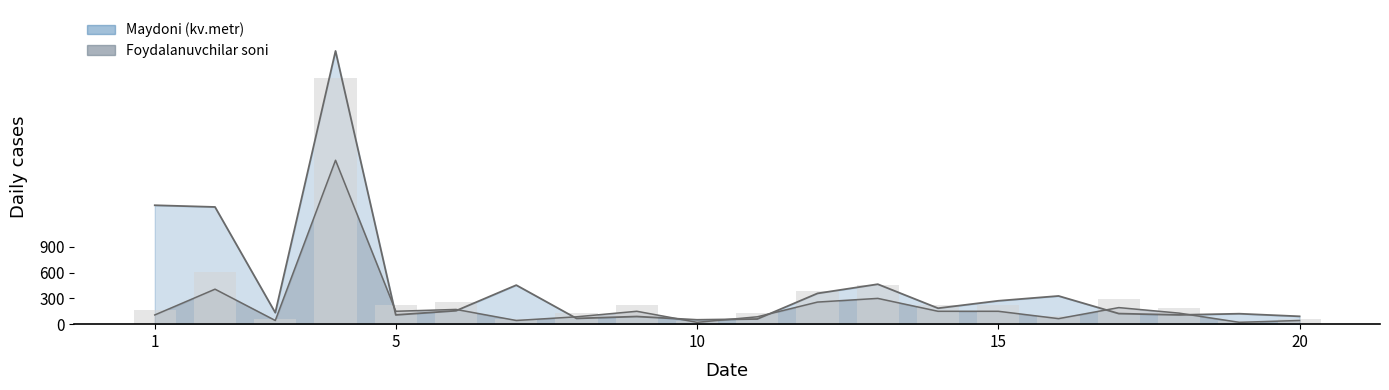

How many bars are there in total?

40